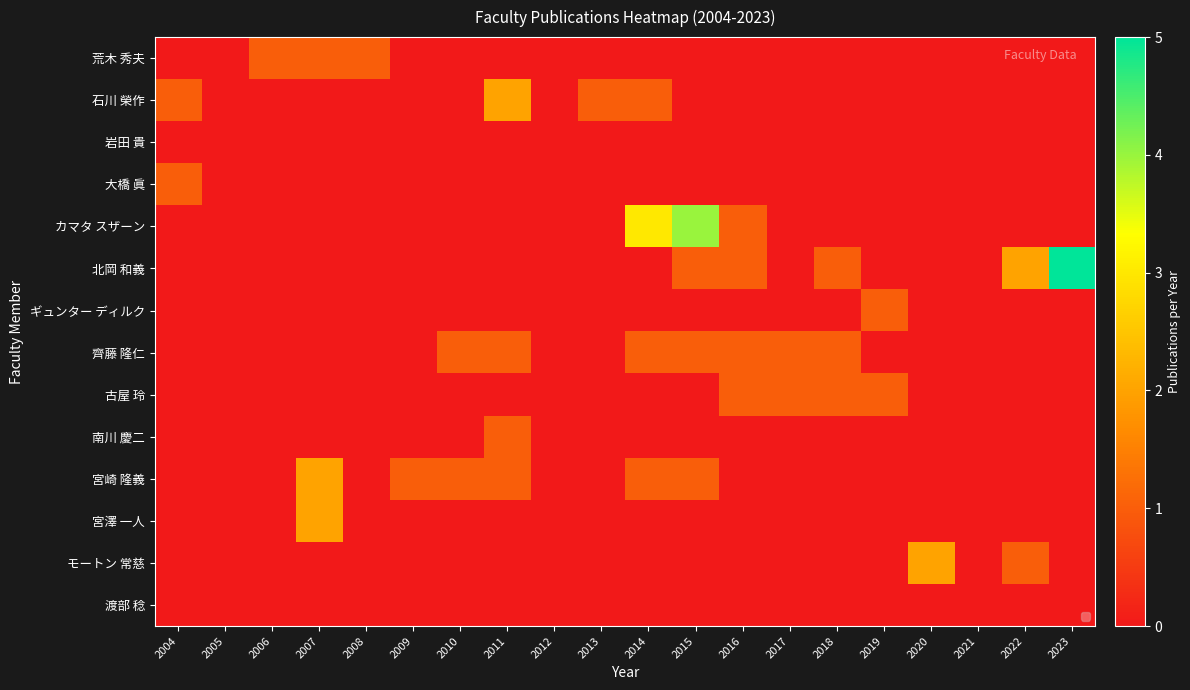

Reading right to left, what are all the values shown in this chart?

荒木 秀夫: 2023=0	2022=0	2021=0	2020=0	2019=0	2018=0	2017=0	2016=0	2015=0	2014=0	2013=0	2012=0	2011=0	2010=0	2009=0	2008=1	2007=1	2006=1	2005=0	2004=0
石川 榮作: 2023=0	2022=0	2021=0	2020=0	2019=0	2018=0	2017=0	2016=0	2015=0	2014=1	2013=1	2012=0	2011=2	2010=0	2009=0	2008=0	2007=0	2006=0	2005=0	2004=1
岩田 貴: 2023=0	2022=0	2021=0	2020=0	2019=0	2018=0	2017=0	2016=0	2015=0	2014=0	2013=0	2012=0	2011=0	2010=0	2009=0	2008=0	2007=0	2006=0	2005=0	2004=0
大橋 眞: 2023=0	2022=0	2021=0	2020=0	2019=0	2018=0	2017=0	2016=0	2015=0	2014=0	2013=0	2012=0	2011=0	2010=0	2009=0	2008=0	2007=0	2006=0	2005=0	2004=1
カマタ スザーン: 2023=0	2022=0	2021=0	2020=0	2019=0	2018=0	2017=0	2016=1	2015=4	2014=3	2013=0	2012=0	2011=0	2010=0	2009=0	2008=0	2007=0	2006=0	2005=0	2004=0
北岡 和義: 2023=5	2022=2	2021=0	2020=0	2019=0	2018=1	2017=0	2016=1	2015=1	2014=0	2013=0	2012=0	2011=0	2010=0	2009=0	2008=0	2007=0	2006=0	2005=0	2004=0
ギュンター ディルク: 2023=0	2022=0	2021=0	2020=0	2019=1	2018=0	2017=0	2016=0	2015=0	2014=0	2013=0	2012=0	2011=0	2010=0	2009=0	2008=0	2007=0	2006=0	2005=0	2004=0
齊藤 隆仁: 2023=0	2022=0	2021=0	2020=0	2019=0	2018=1	2017=1	2016=1	2015=1	2014=1	2013=0	2012=0	2011=1	2010=1	2009=0	2008=0	2007=0	2006=0	2005=0	2004=0
古屋 玲: 2023=0	2022=0	2021=0	2020=0	2019=1	2018=1	2017=1	2016=1	2015=0	2014=0	2013=0	2012=0	2011=0	2010=0	2009=0	2008=0	2007=0	2006=0	2005=0	2004=0
南川 慶二: 2023=0	2022=0	2021=0	2020=0	2019=0	2018=0	2017=0	2016=0	2015=0	2014=0	2013=0	2012=0	2011=1	2010=0	2009=0	2008=0	2007=0	2006=0	2005=0	2004=0
宮崎 隆義: 2023=0	2022=0	2021=0	2020=0	2019=0	2018=0	2017=0	2016=0	2015=1	2014=1	2013=0	2012=0	2011=1	2010=1	2009=1	2008=0	2007=2	2006=0	2005=0	2004=0
宮澤 一人: 2023=0	2022=0	2021=0	2020=0	2019=0	2018=0	2017=0	2016=0	2015=0	2014=0	2013=0	2012=0	2011=0	2010=0	2009=0	2008=0	2007=2	2006=0	2005=0	2004=0
モートン 常慈: 2023=0	2022=1	2021=0	2020=2	2019=0	2018=0	2017=0	2016=0	2015=0	2014=0	2013=0	2012=0	2011=0	2010=0	2009=0	2008=0	2007=0	2006=0	2005=0	2004=0
渡部 稔: 2023=0	2022=0	2021=0	2020=0	2019=0	2018=0	2017=0	2016=0	2015=0	2014=0	2013=0	2012=0	2011=0	2010=0	2009=0	2008=0	2007=0	2006=0	2005=0	2004=0